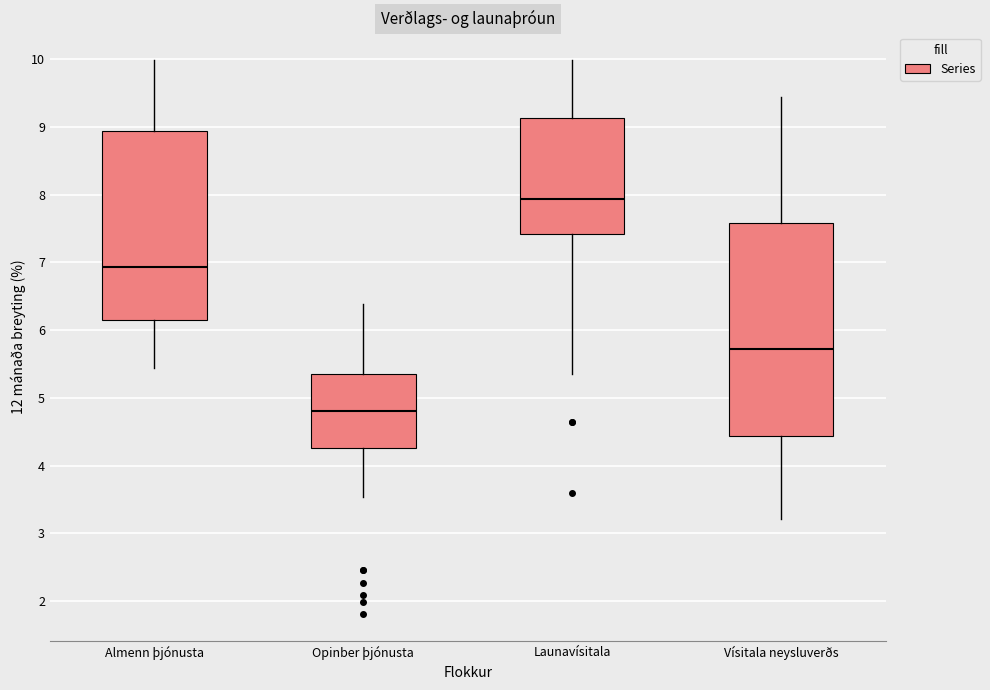

Which box is the tallest, from its lower edge to its upper edge?

Vísitala neysluverðs